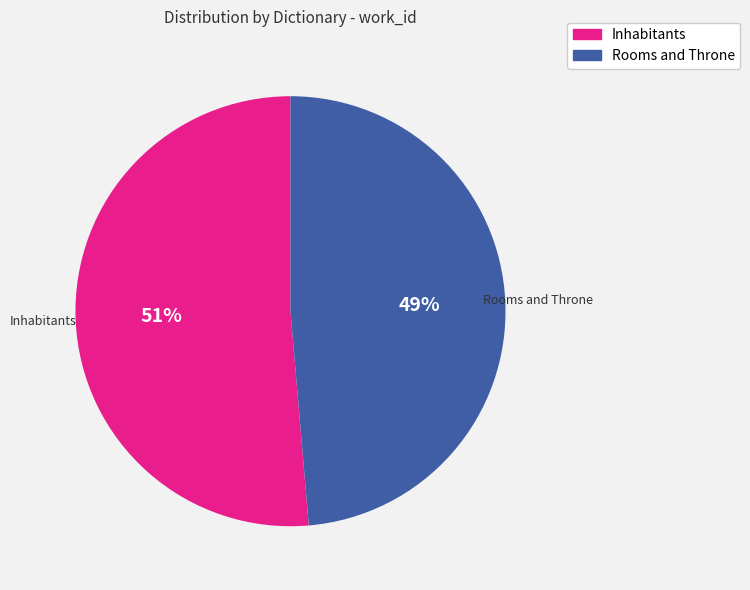

Is there any slice that represents more than half of the pie?

Yes